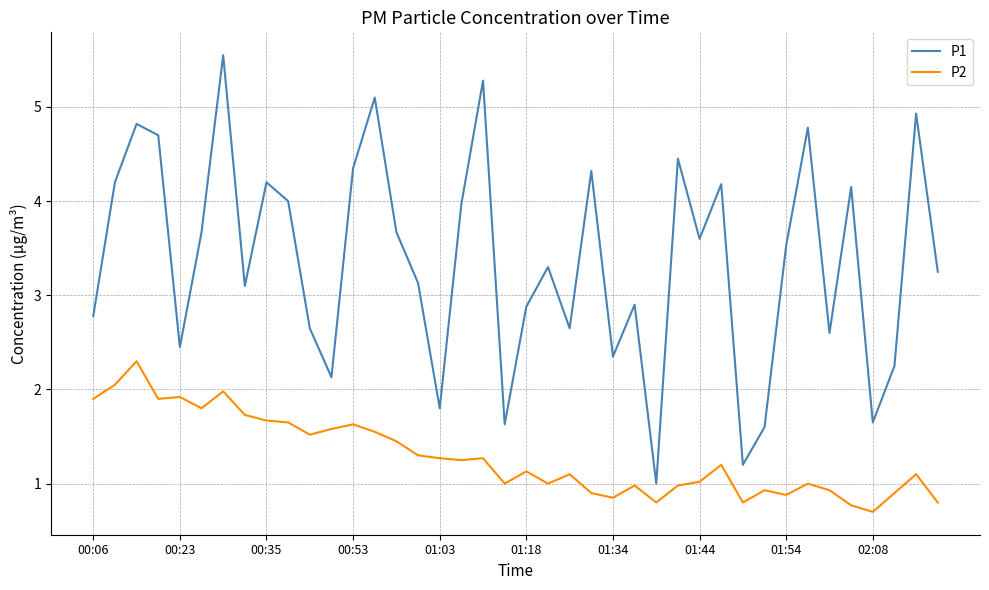

True or false: P1 has more than 0 interior local peaks.

True